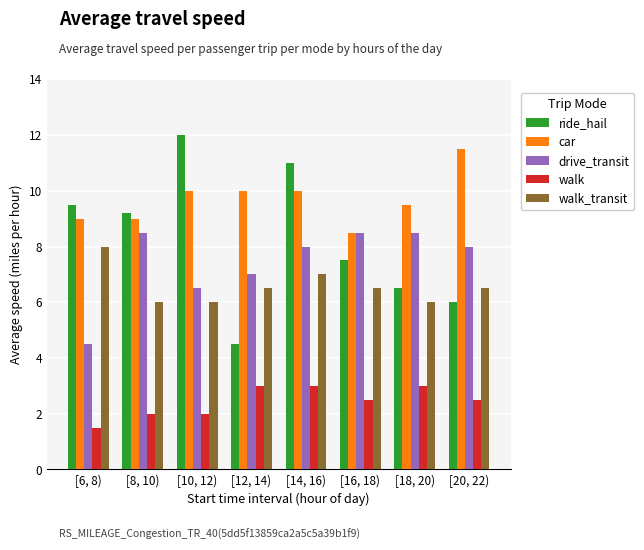

True or false: ride_hail has a value of 2.6 at [14, 16).

False